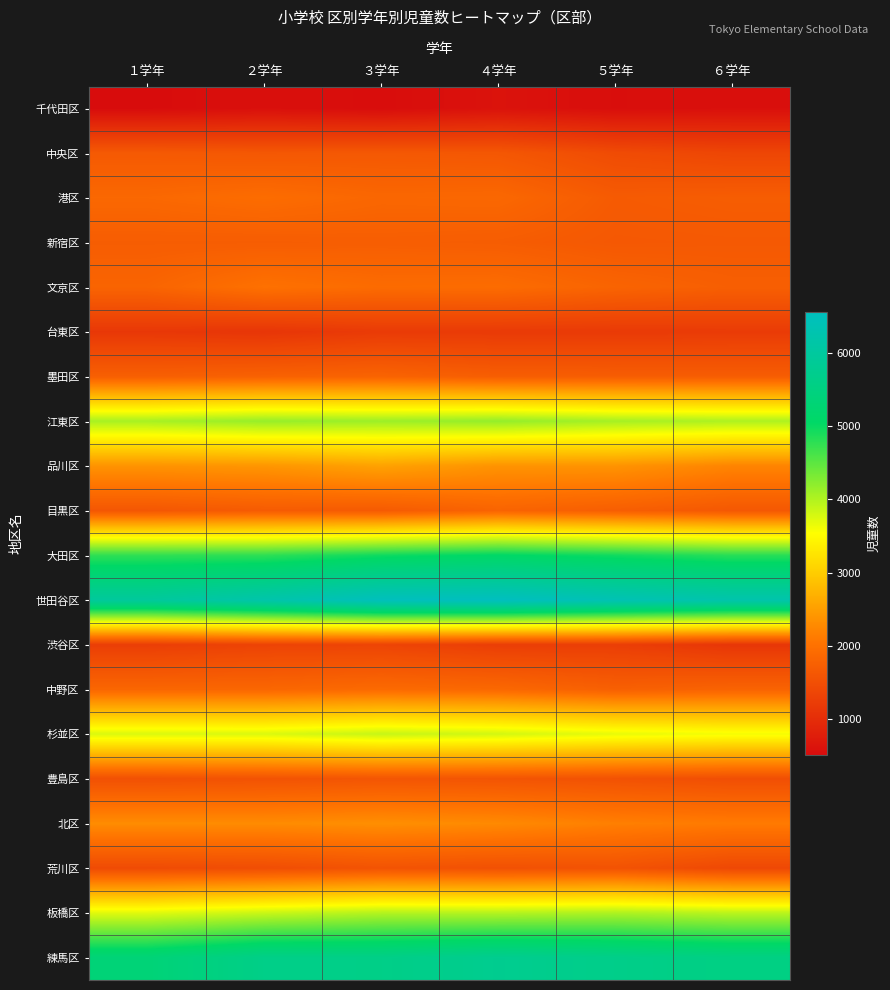

Which series has the largest total across all categories?

世田谷区